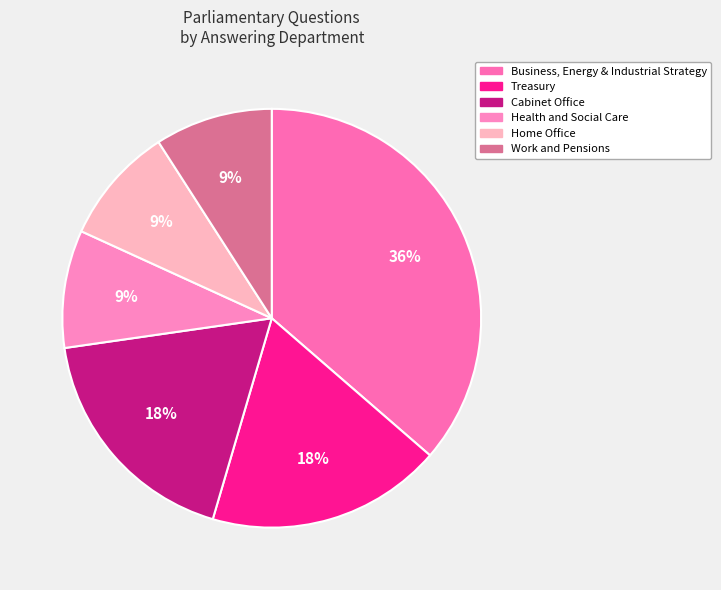

To the nearest percent, what is the difference between the largest and smallest slice percentages?

27%